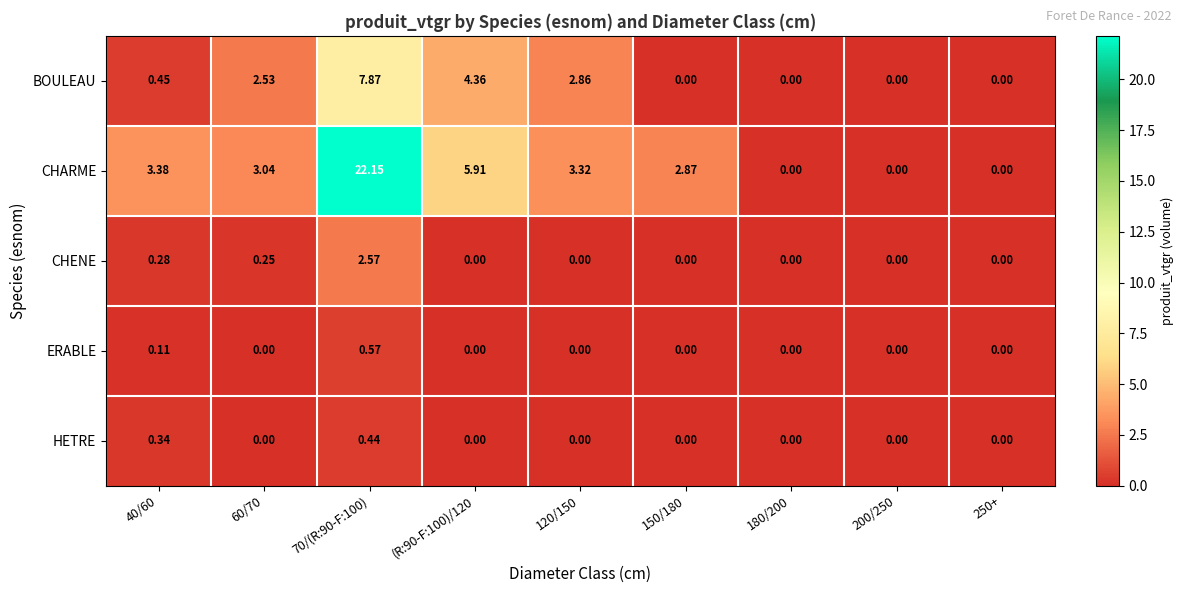

Between 40/60 and 150/180, which series saw the biggest shift?

CHARME